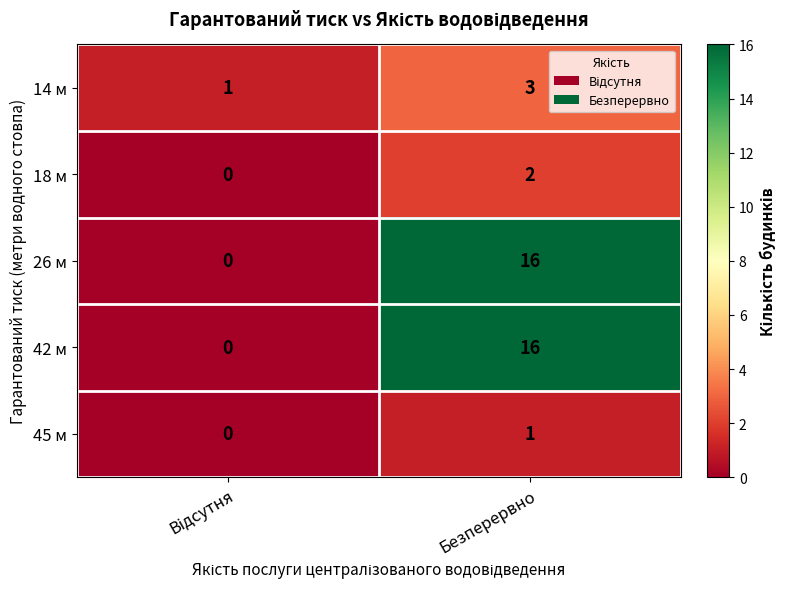

Count the number of categories in the chart.

2